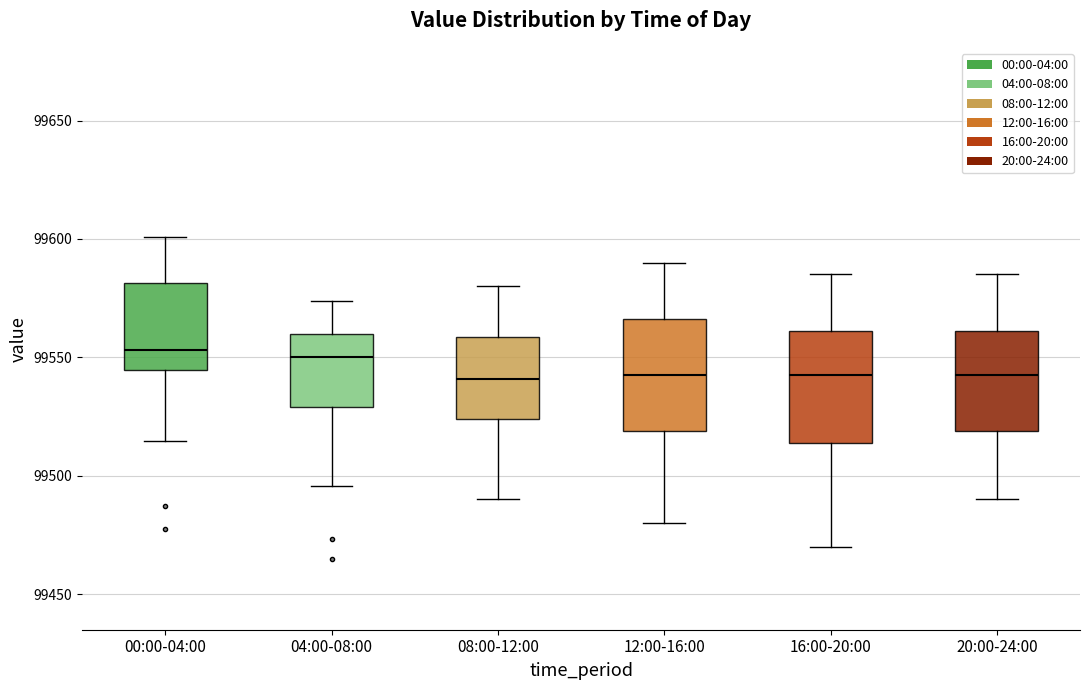

Where is the upper edge of the box for 08:00-12:00 on the y-axis? The values are not printed on the chart, so give them approximately, as read against the axis.

99560